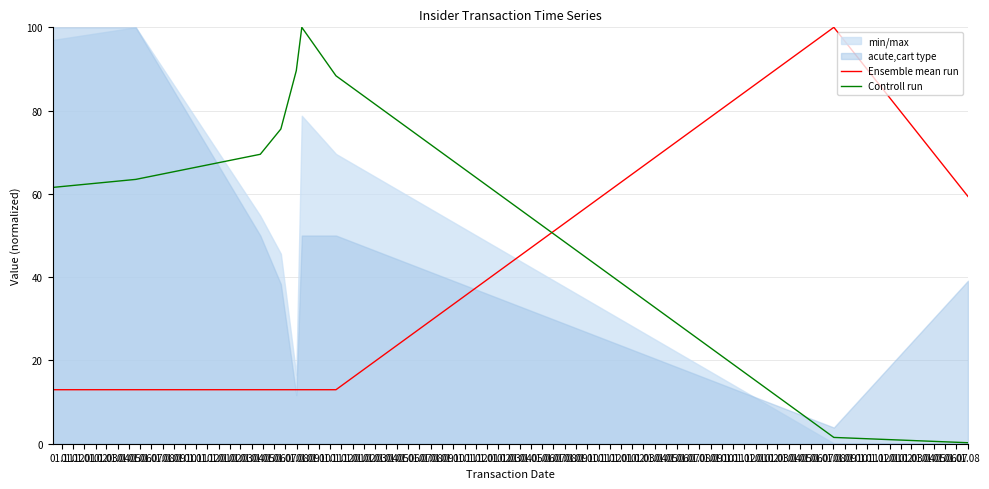

How many values in the Controll run series exceed 69?

5